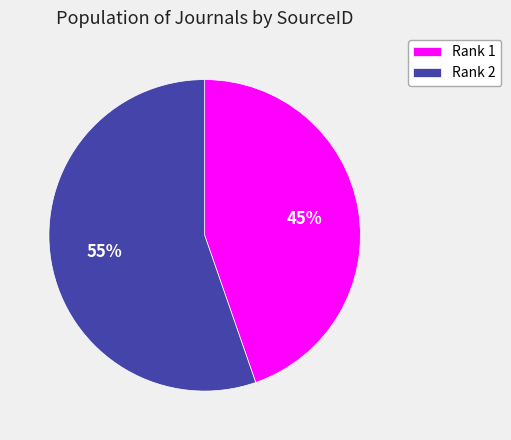

Combined, do Rank 1 and Rank 2 account for over 50%?

Yes